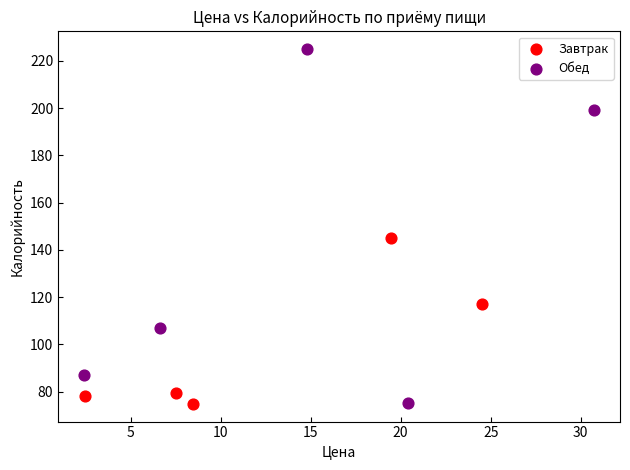

Which series has the largest Y range (max minus min)?

Обед